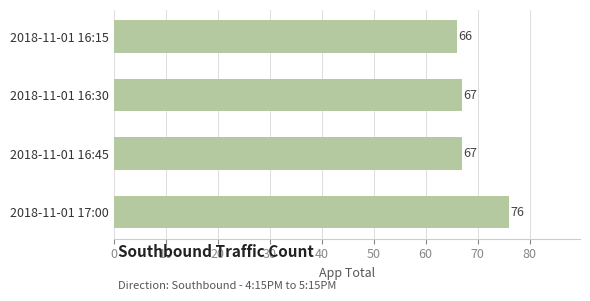

What is the difference between the maximum and second lowest values?

9